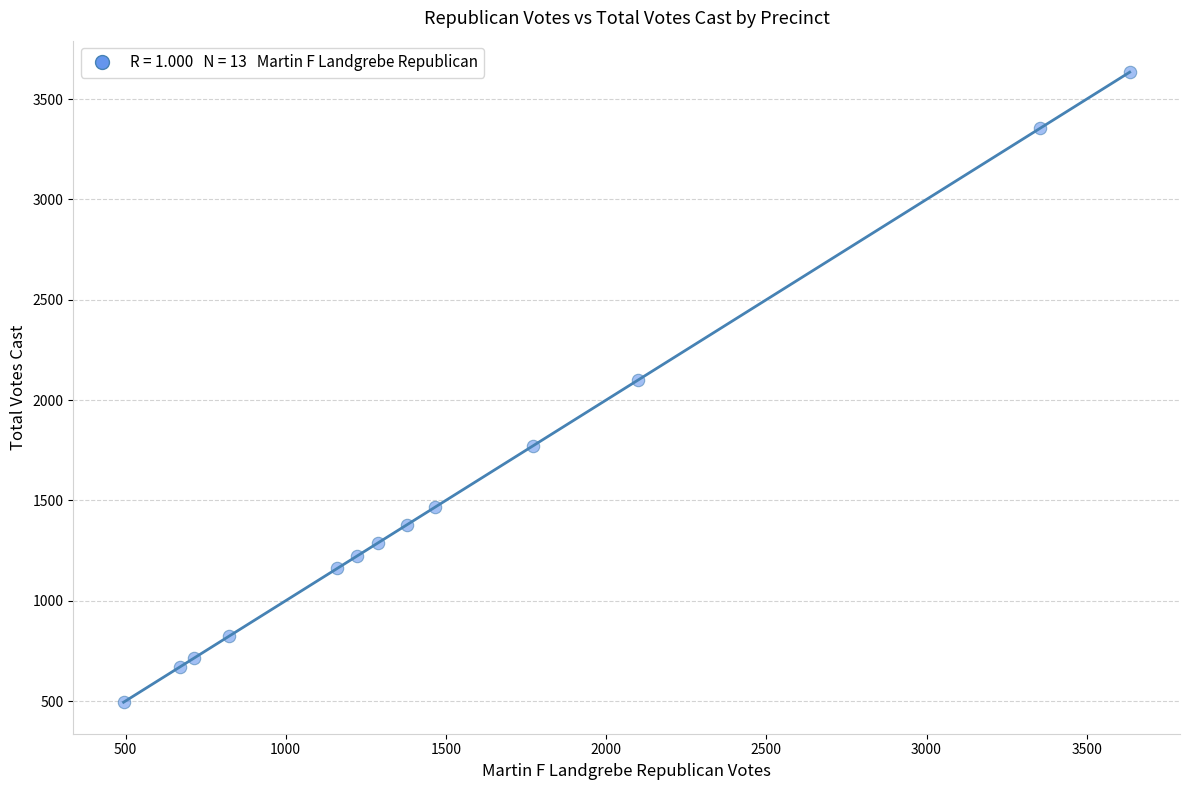

What is the range of Y values (max minus min)?

3140